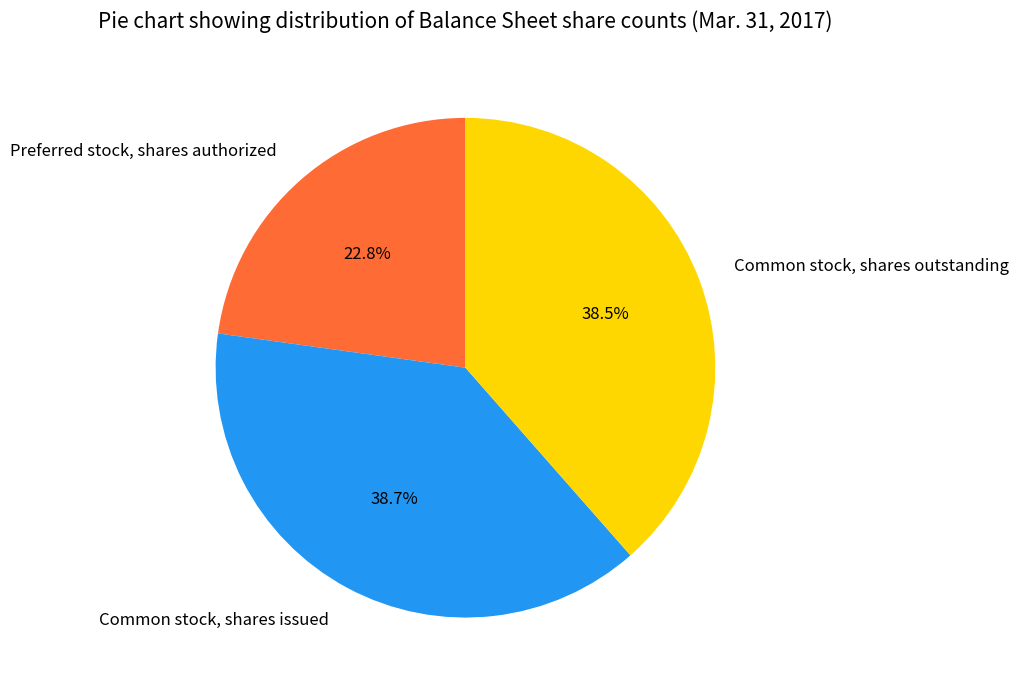

What is the smallest slice in the pie chart?

Preferred stock, shares authorized